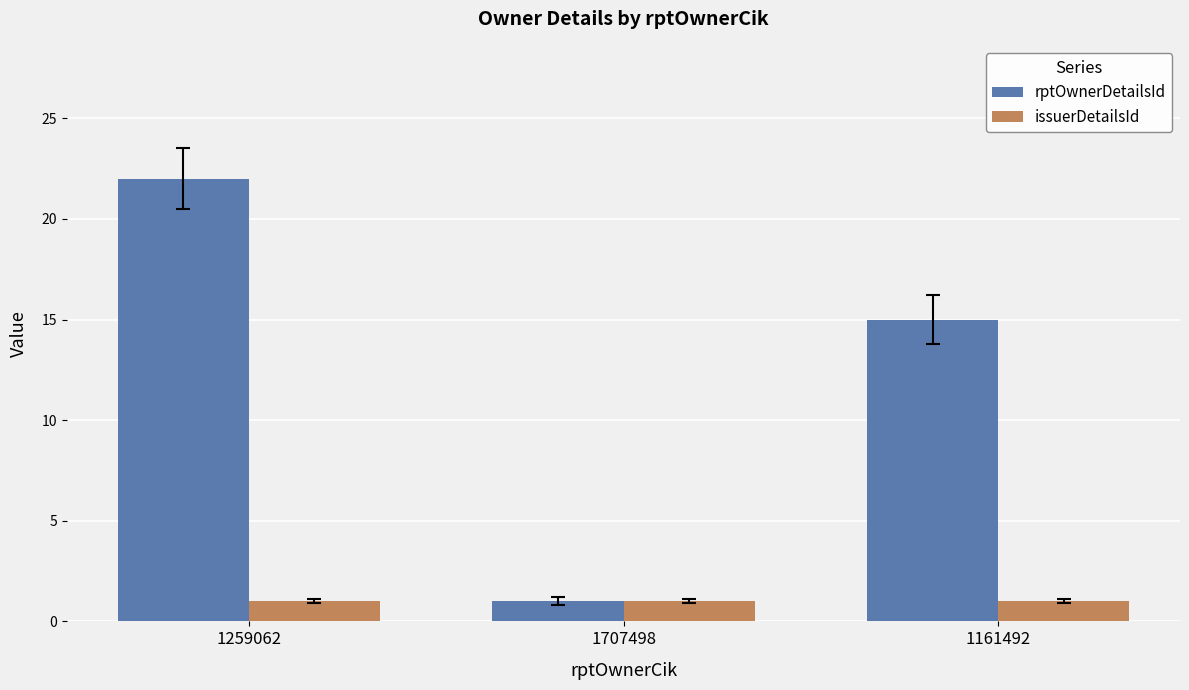

What is the average value of the issuerDetailsId series?

1